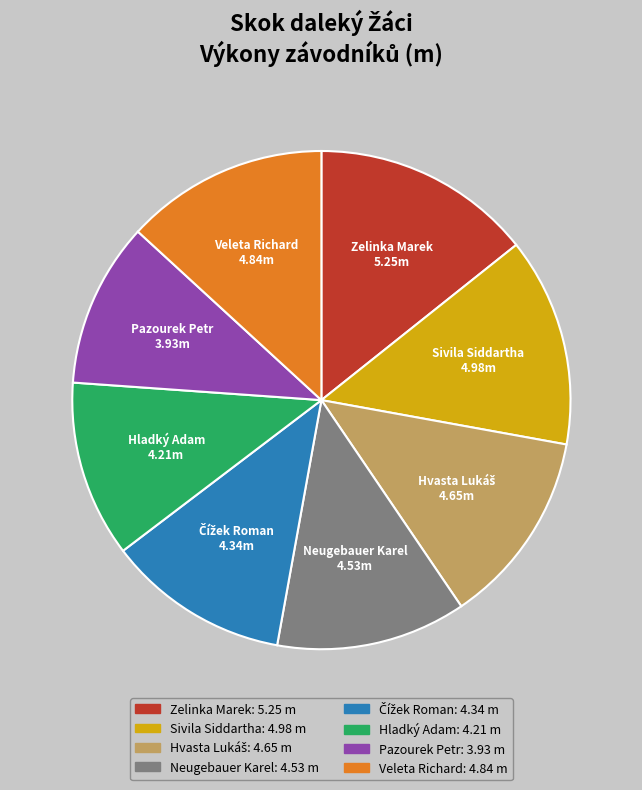

Is there a majority slice in this chart?

No